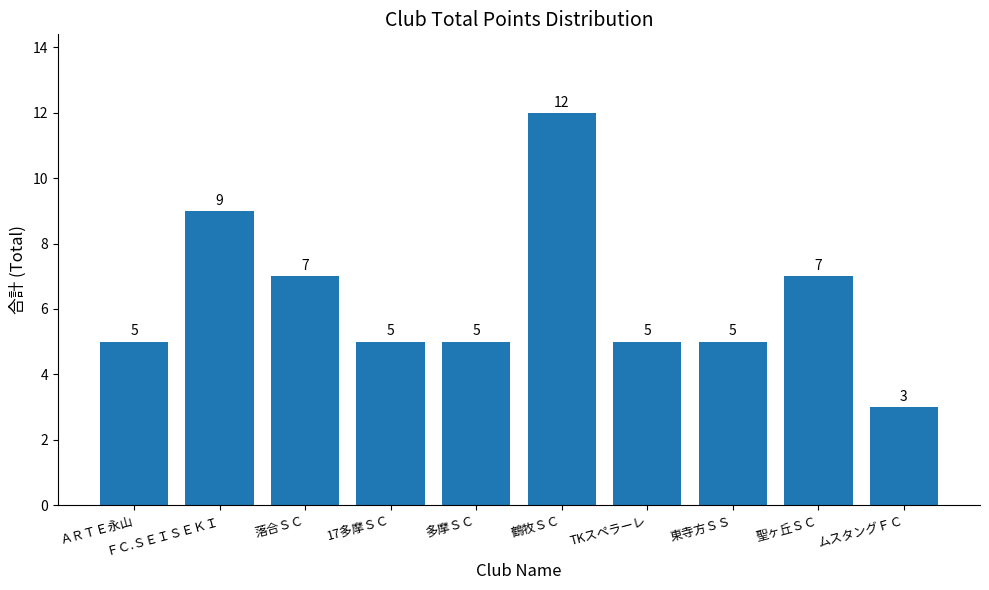

Which has a higher value, ＡＲＴＥ永山 or 聖ヶ丘ＳＣ?

聖ヶ丘ＳＣ